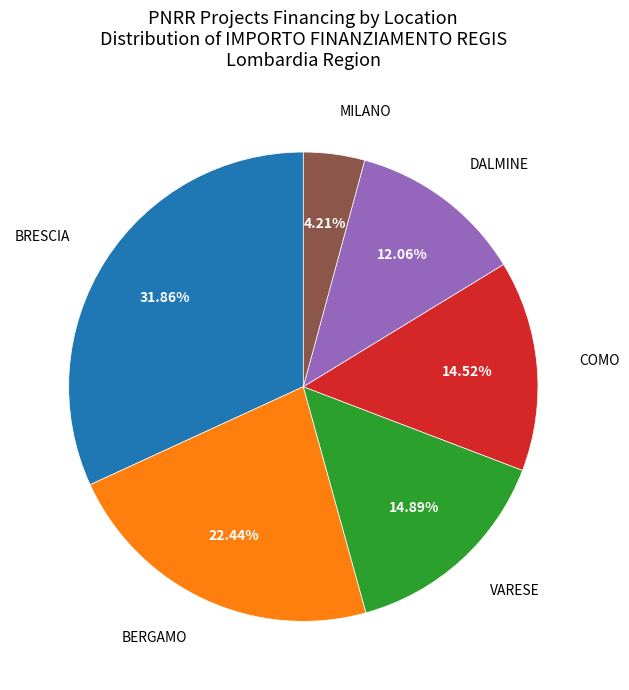

To the nearest percent, what percentage of the pie is BERGAMO?

22%